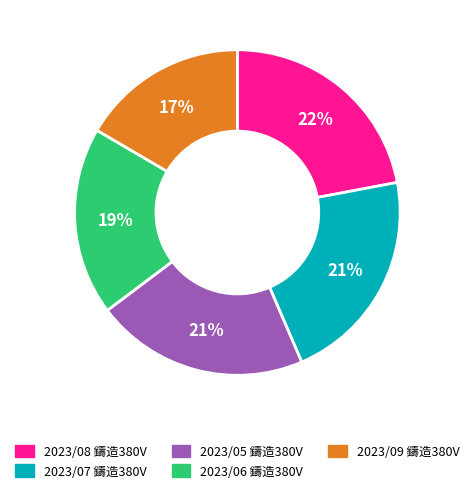

Is 2023/09 鑄造380V the majority of the pie?

No